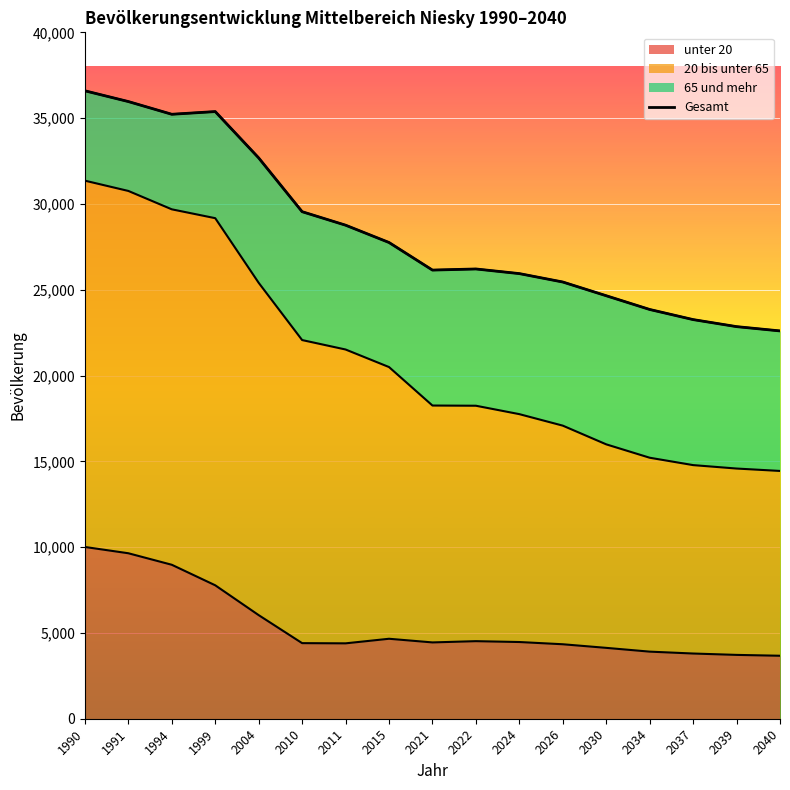

How many interior local peaks (higher than both neighbors) does the data have?

2